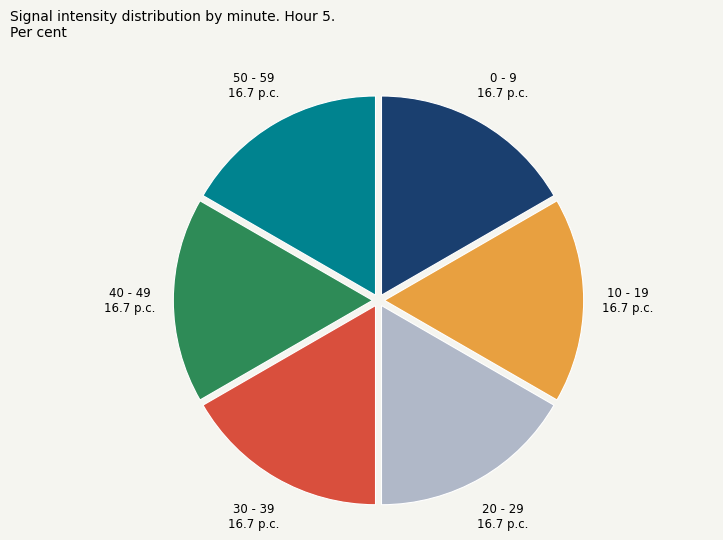

True or false: 30 - 39 accounts for 17% of the total.

True